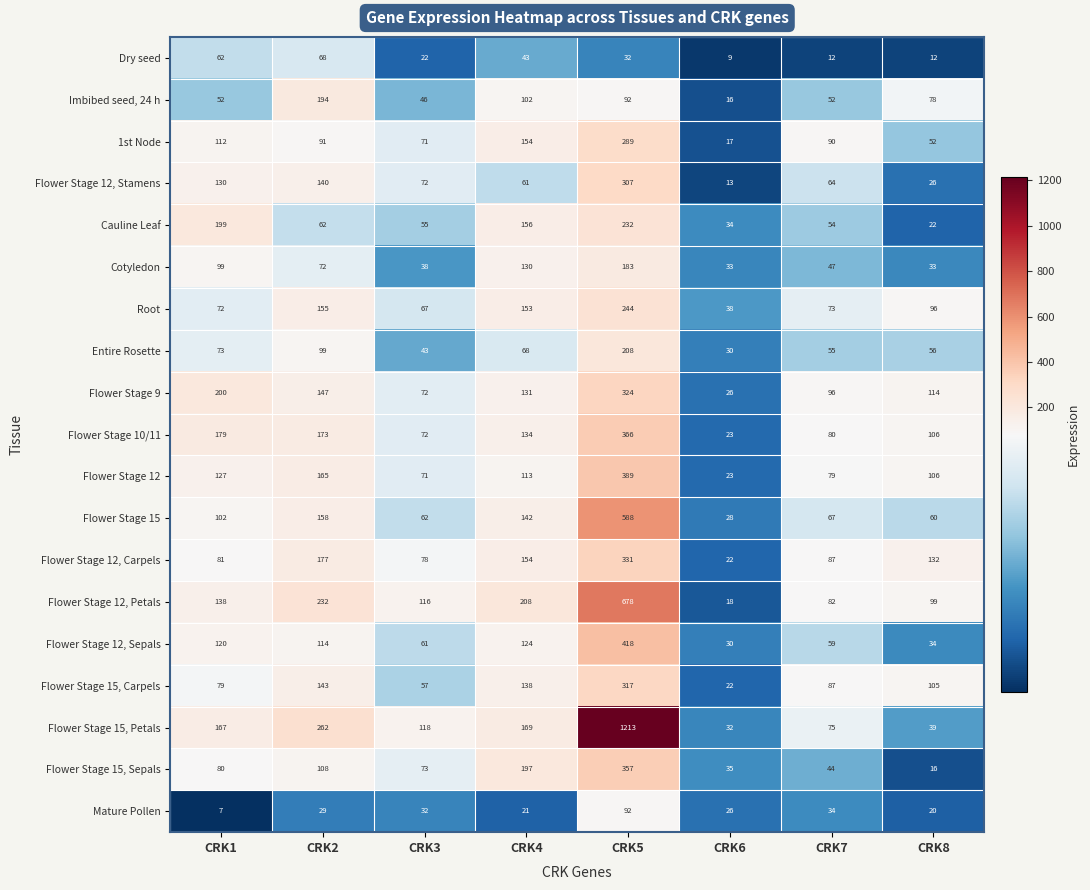

Read the Flower Stage 15, Sepals value at CRK6.

35